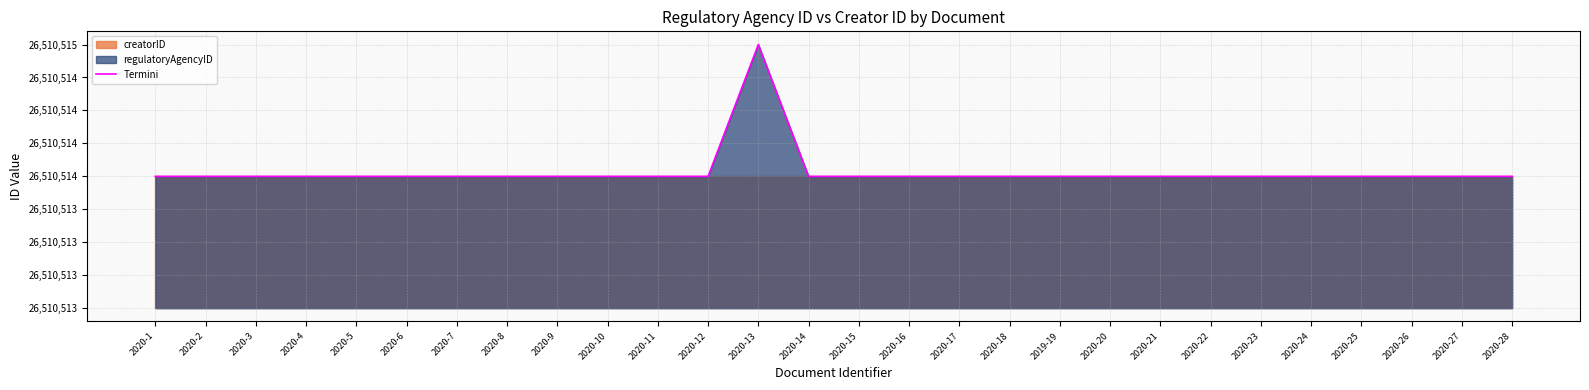

List the labels in order of value, largest first.

2020-13, 2020-1, 2020-2, 2020-3, 2020-4, 2020-5, 2020-6, 2020-7, 2020-8, 2020-9, 2020-10, 2020-11, 2020-12, 2020-14, 2020-15, 2020-16, 2020-17, 2020-18, 2019-19, 2020-20, 2020-21, 2020-22, 2020-23, 2020-24, 2020-25, 2020-26, 2020-27, 2020-28